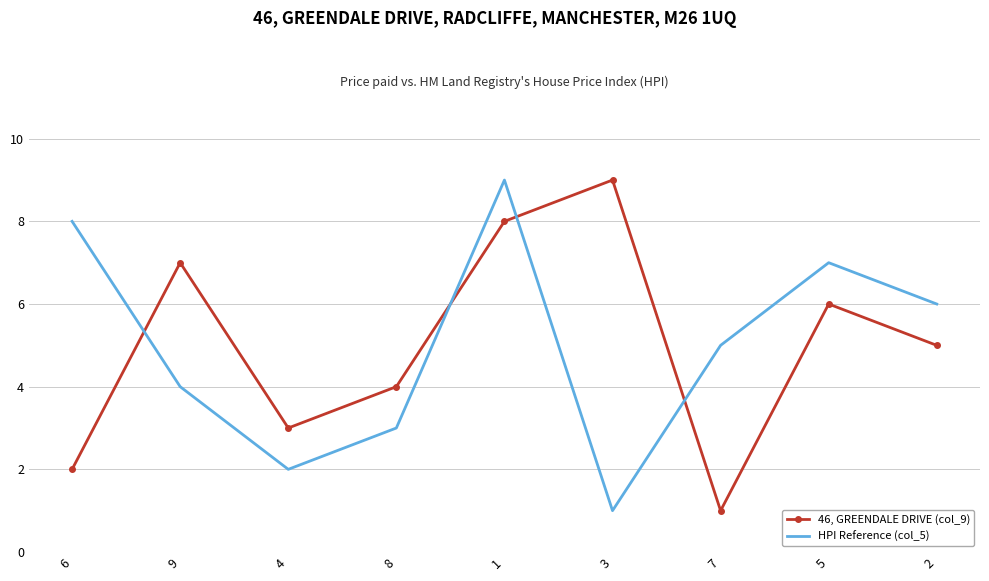

The HPI Reference (col_5) series shows 8 at 6. True or false?

True